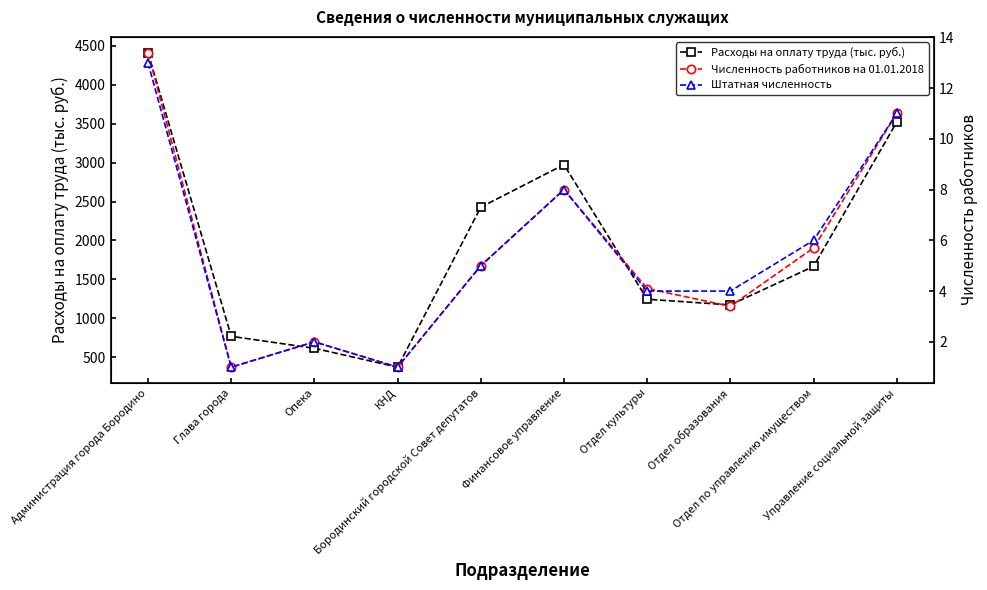

In Штатная численность, how many points are higher than both neighbors (excluding endpoints)?

2